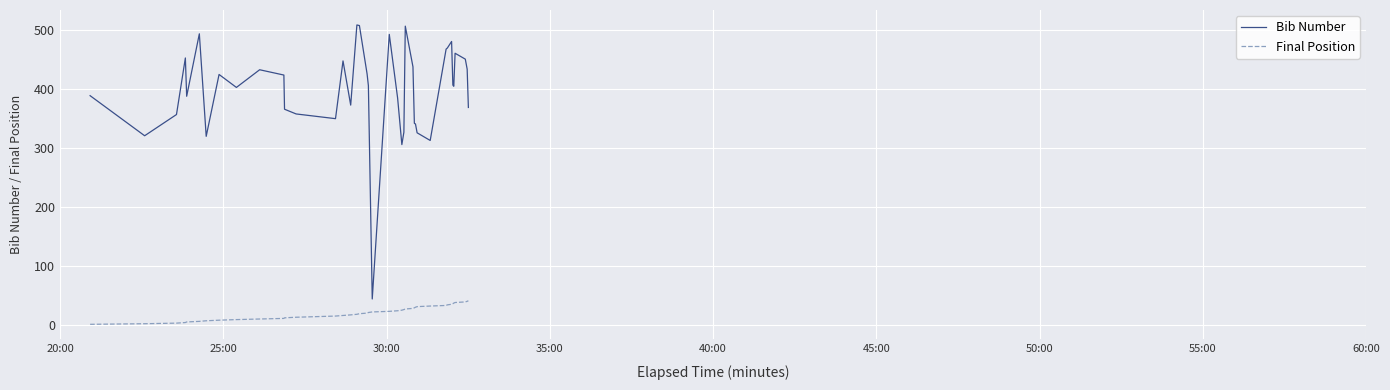

Which series has the largest total across all categories?

Bib Number